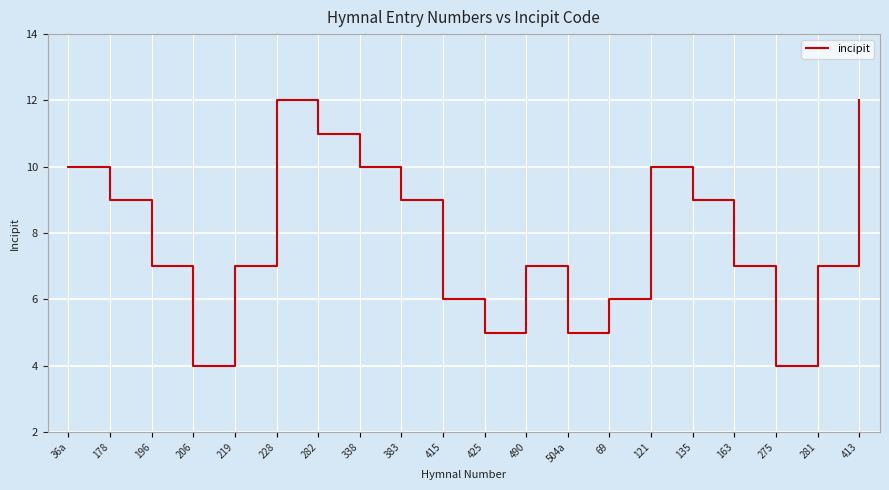

The value at 69 is 10. True or false?

False